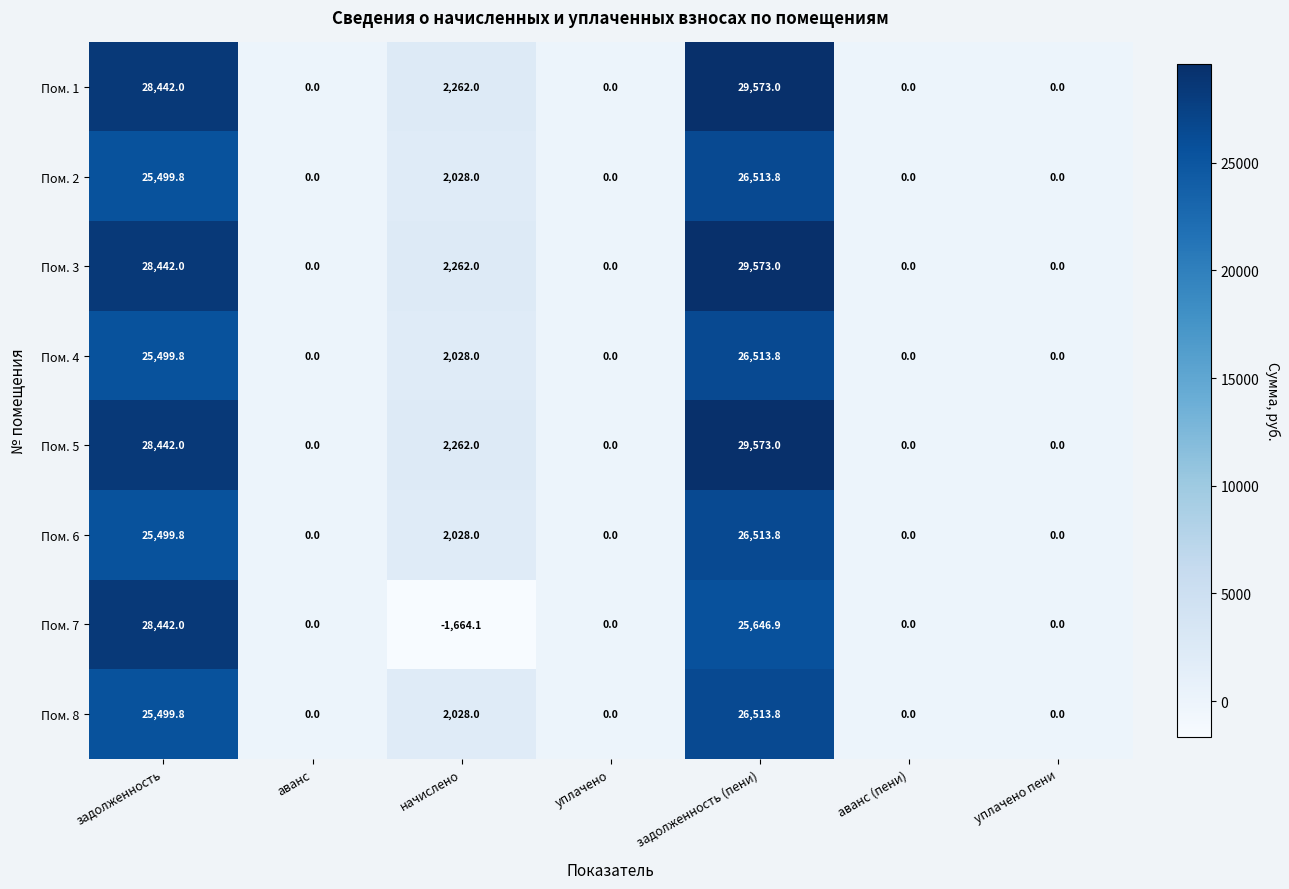

What is the average value of the Пом. 5 series?

8611.0